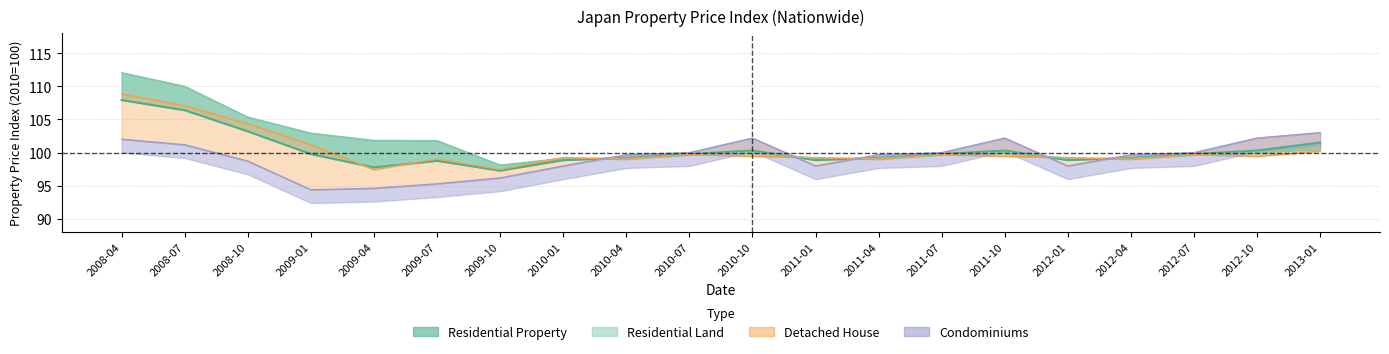

What is the maximum value shown in the chart?

112.1